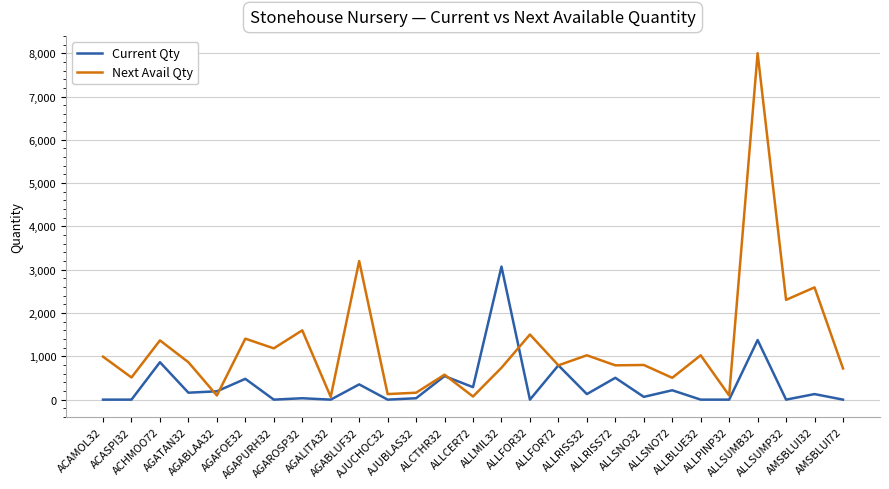

Which series has the widest spread of values?

Next Avail Qty